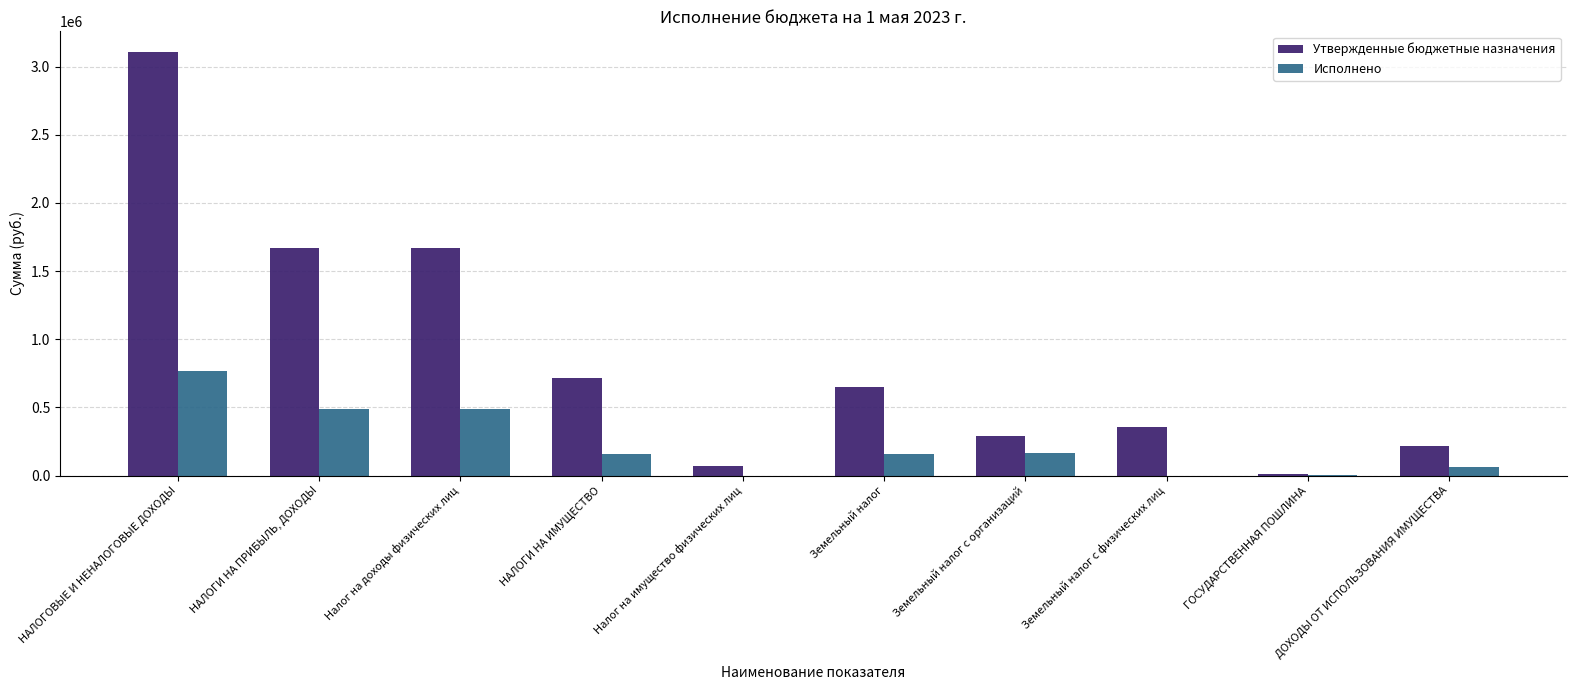

How many data points in Исполнено are above 159931?

5